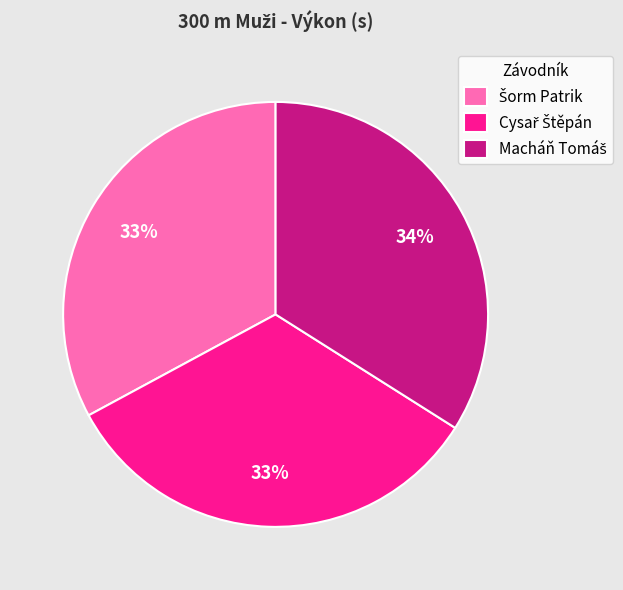

To the nearest percent, what is the average slice percentage?

33%